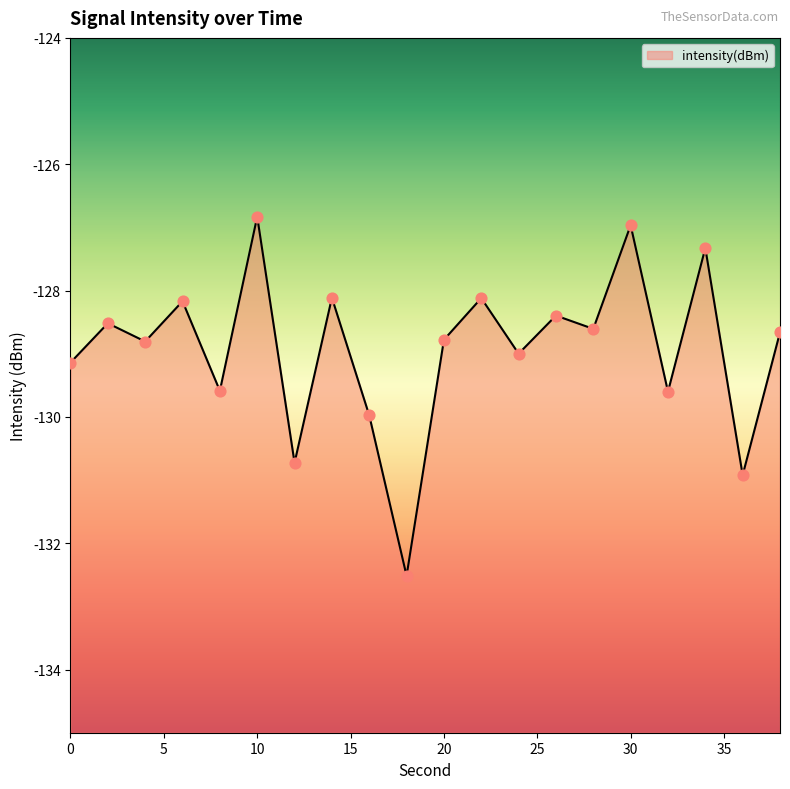

Between 13 and 15, which is larger?

15